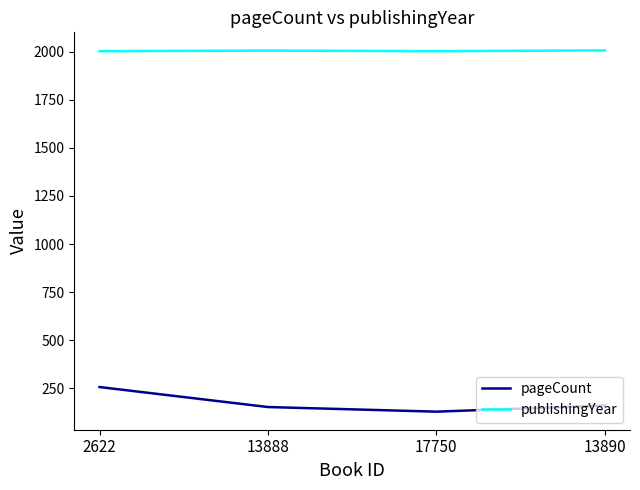

True or false: publishingYear and pageCount intersect in this chart.

False